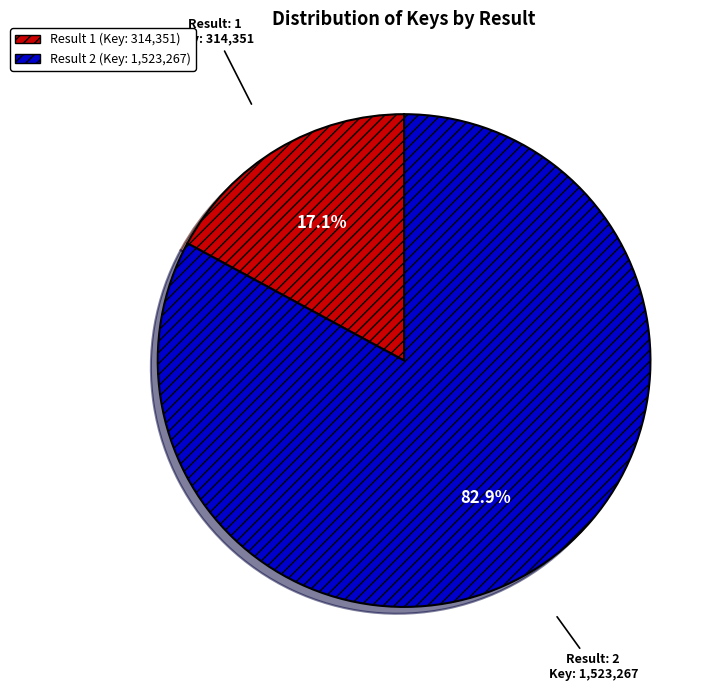

Count the number of slices in the pie.

2